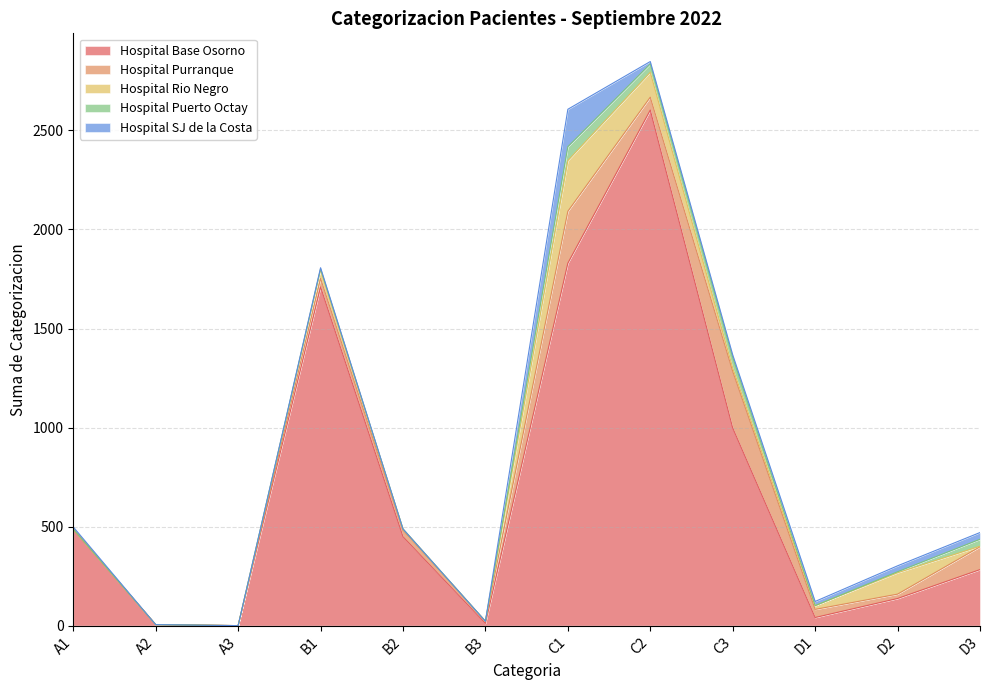

At which label does Hospital Puerto Octay first exceed 4?

C1